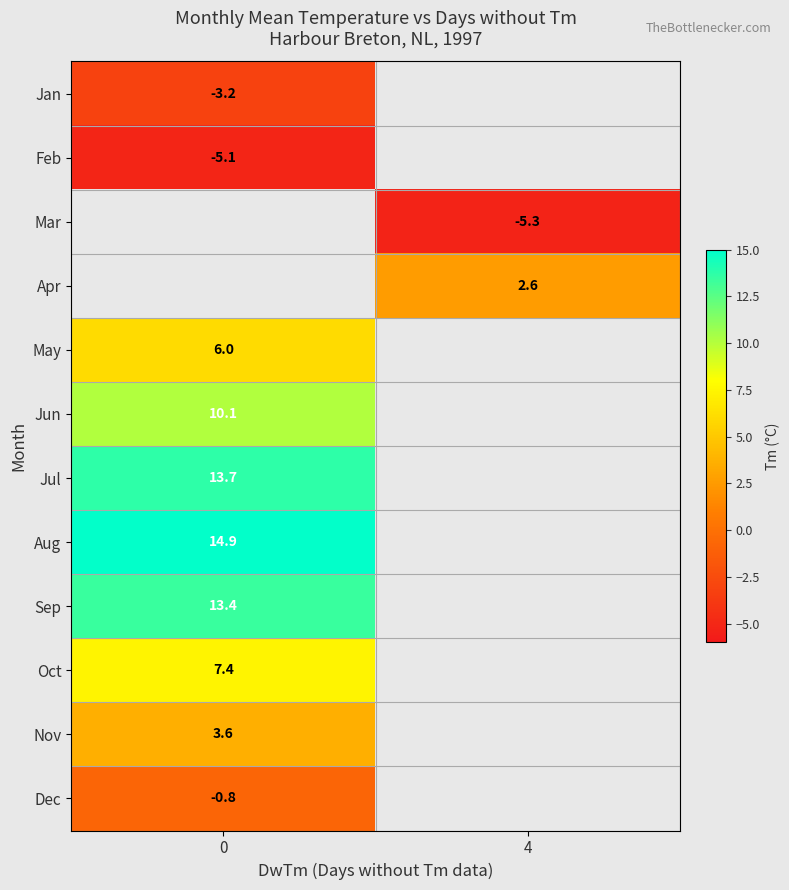

Which category has the lowest value across all series?

4